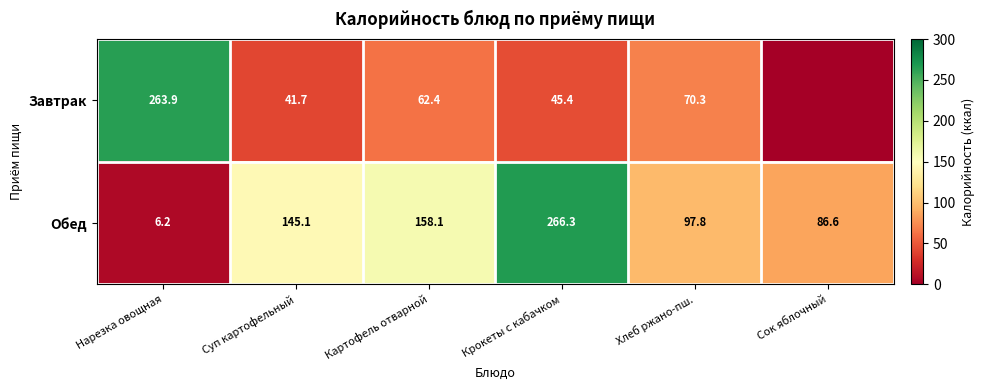

Is it true that Завтрак equals 62.4 at Картофель отварной?

True